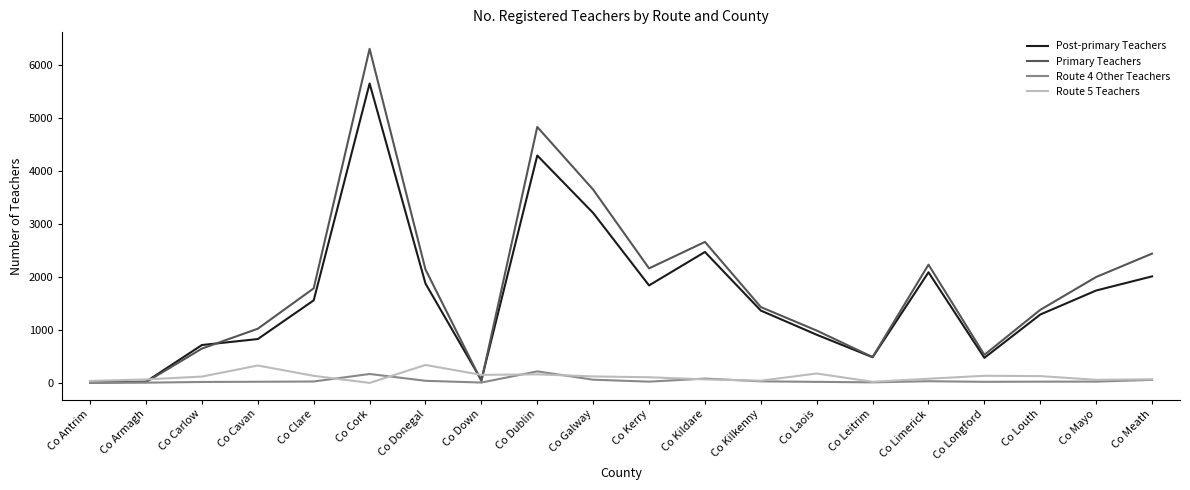

Which category has the highest value across all series?

Co Cork